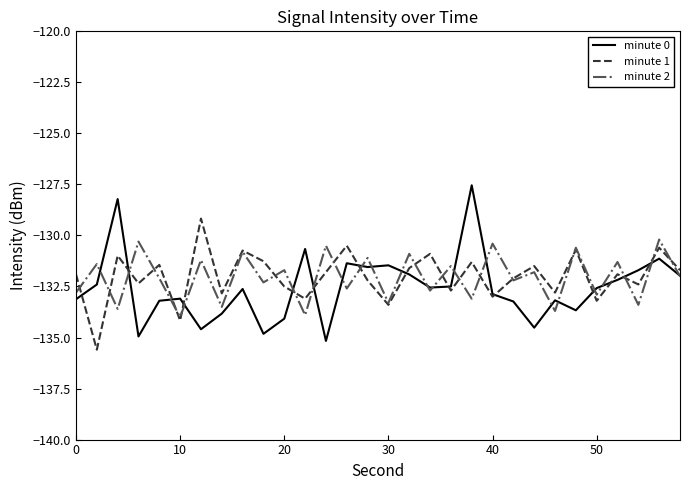

Which series has the largest range (max minus min)?

minute 0